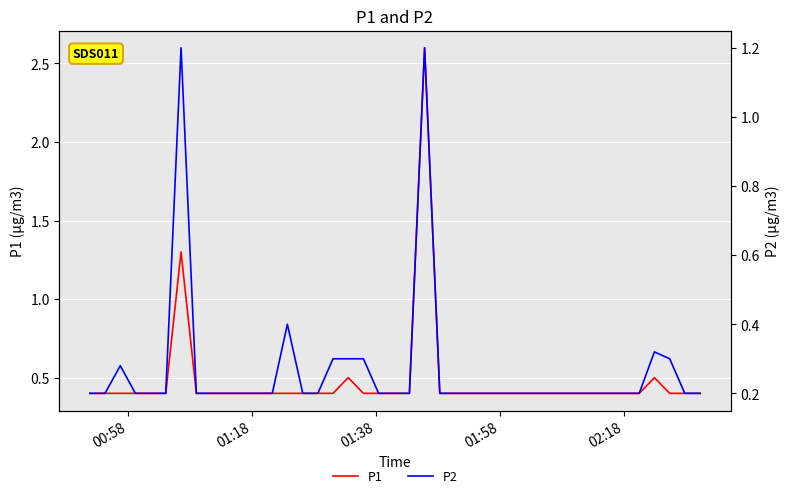

What is the value of the P2 point at the 28th from the left?

0.2